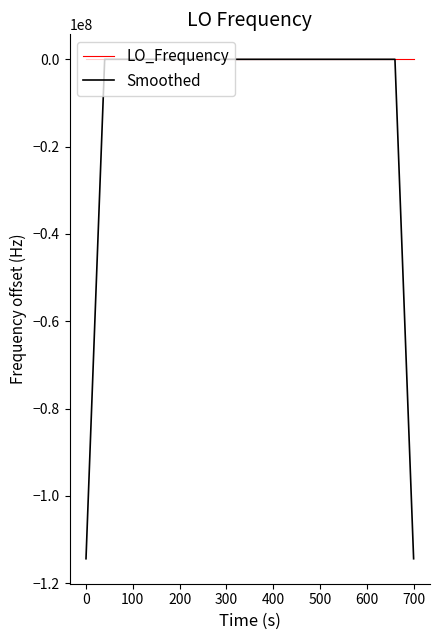

Which series has the largest total across all categories?

LO_Frequency